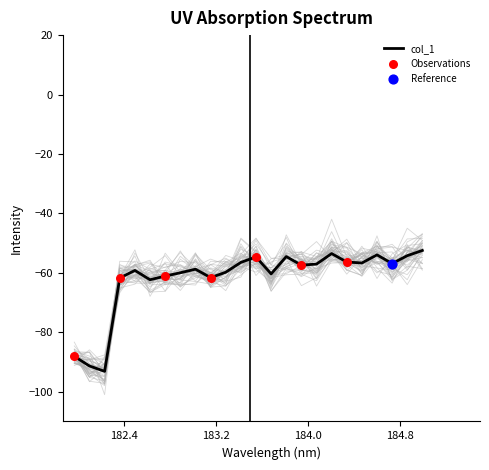

Between 183.5488263418 and 183.15513622, which is larger?

183.5488263418